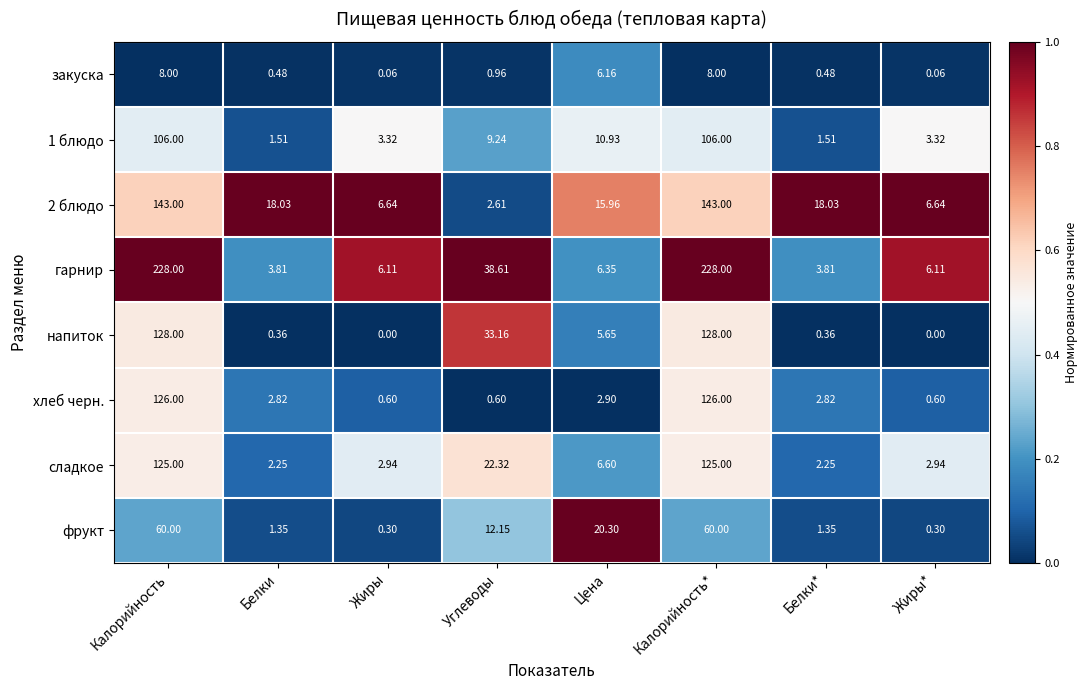

Is the value of хлеб черн. at Жиры* greater than the value of фрукт at Белки*?

No